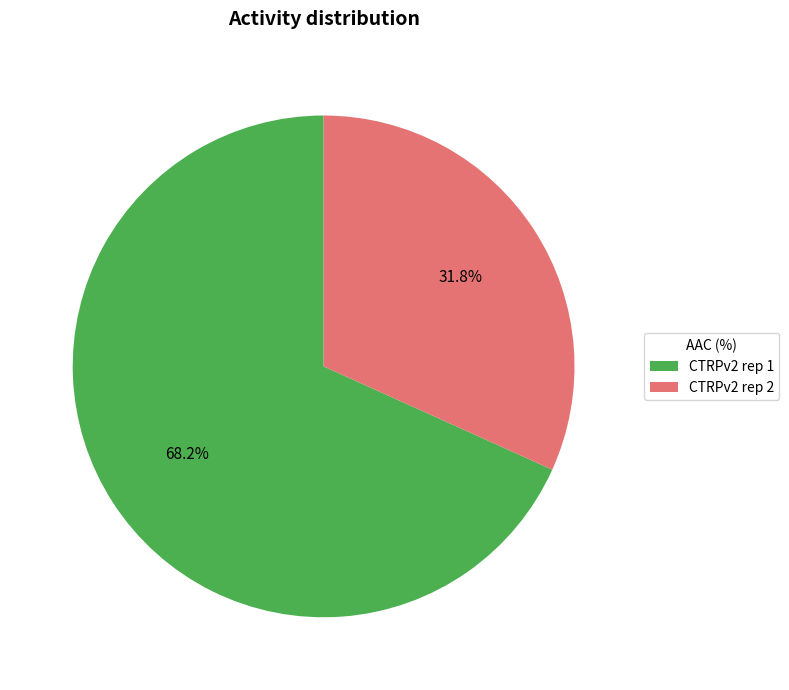

Which has a higher value, CTRPv2 rep 1 or CTRPv2 rep 2?

CTRPv2 rep 1